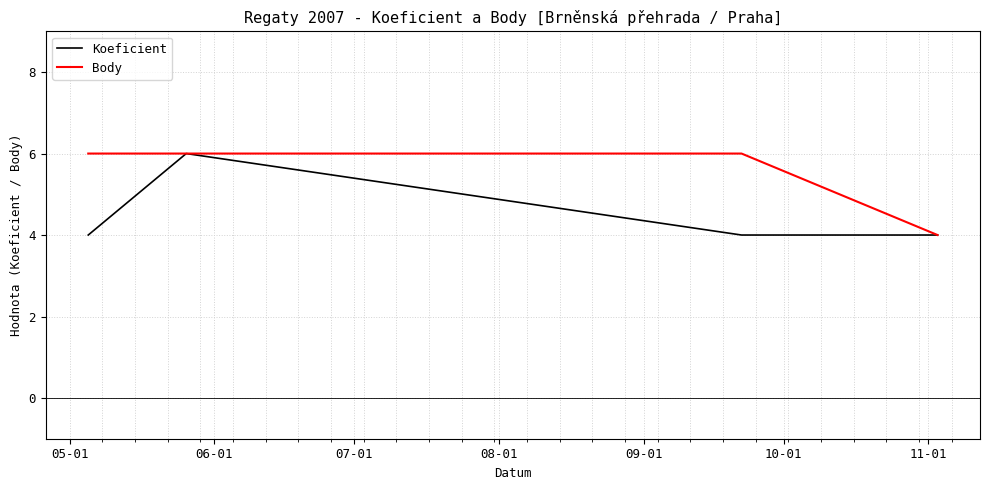

Rank the series by their average value, from highest to lowest.

Body, Koeficient